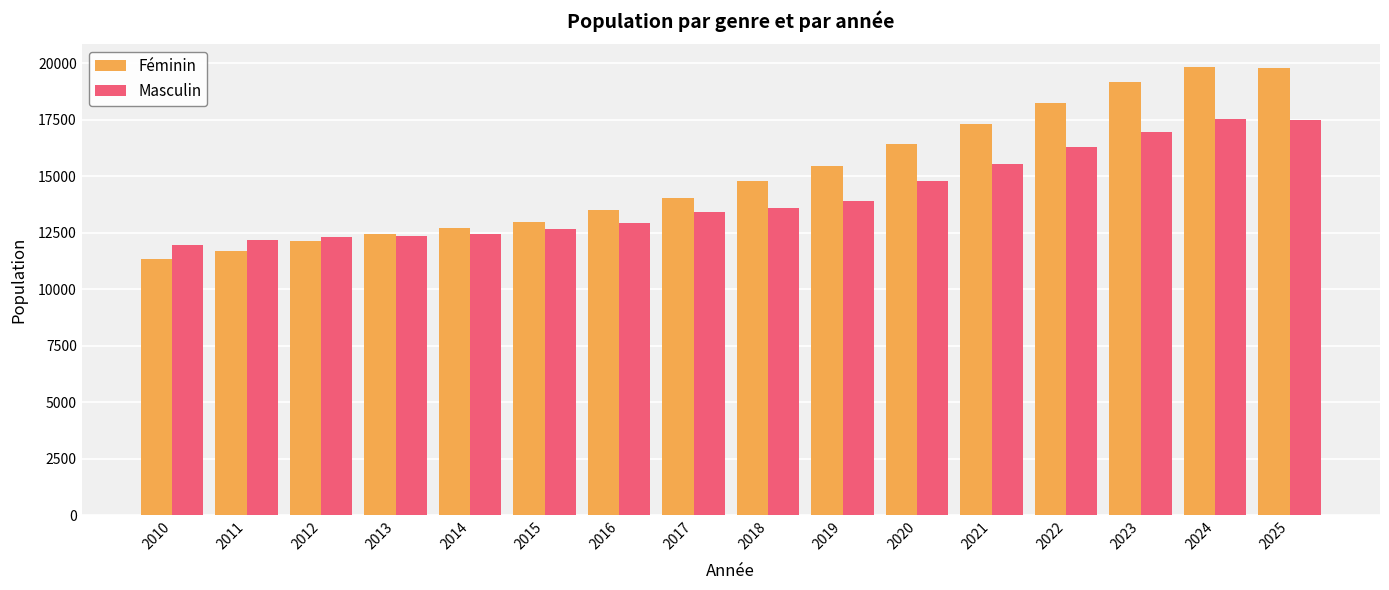

List the series in order of their peak value, highest first.

Féminin, Masculin